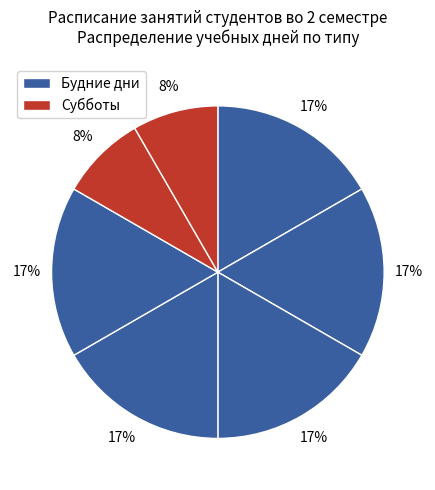

Count the number of slices in the pie.

7